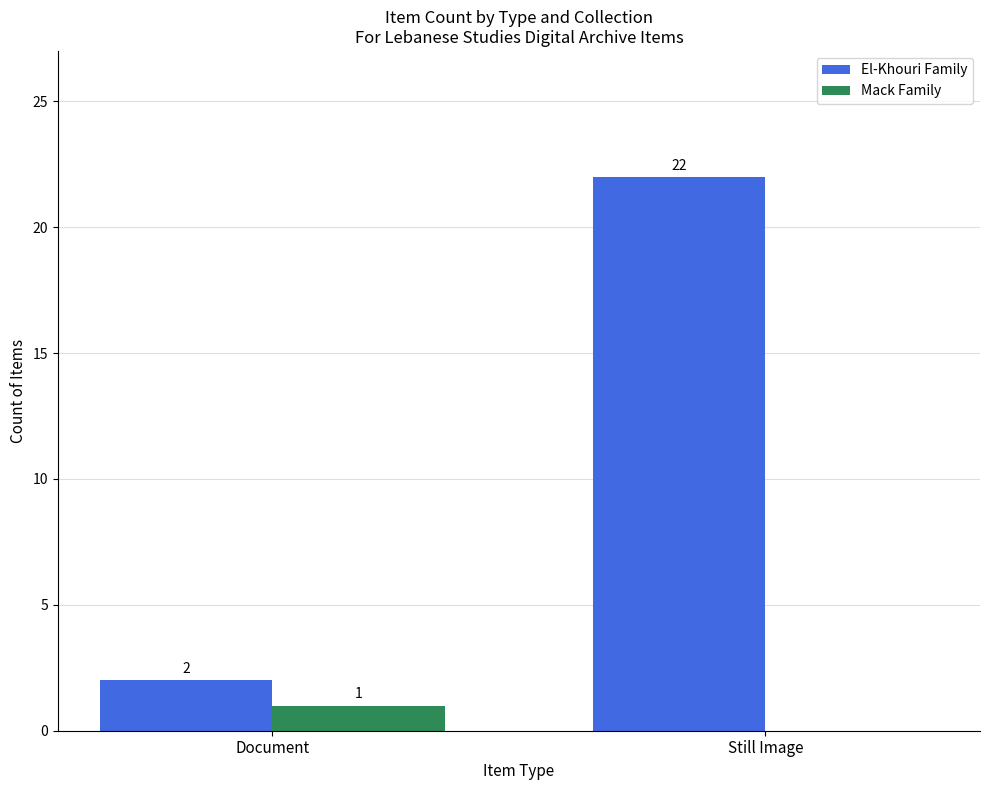

What is the greatest value displayed?

22